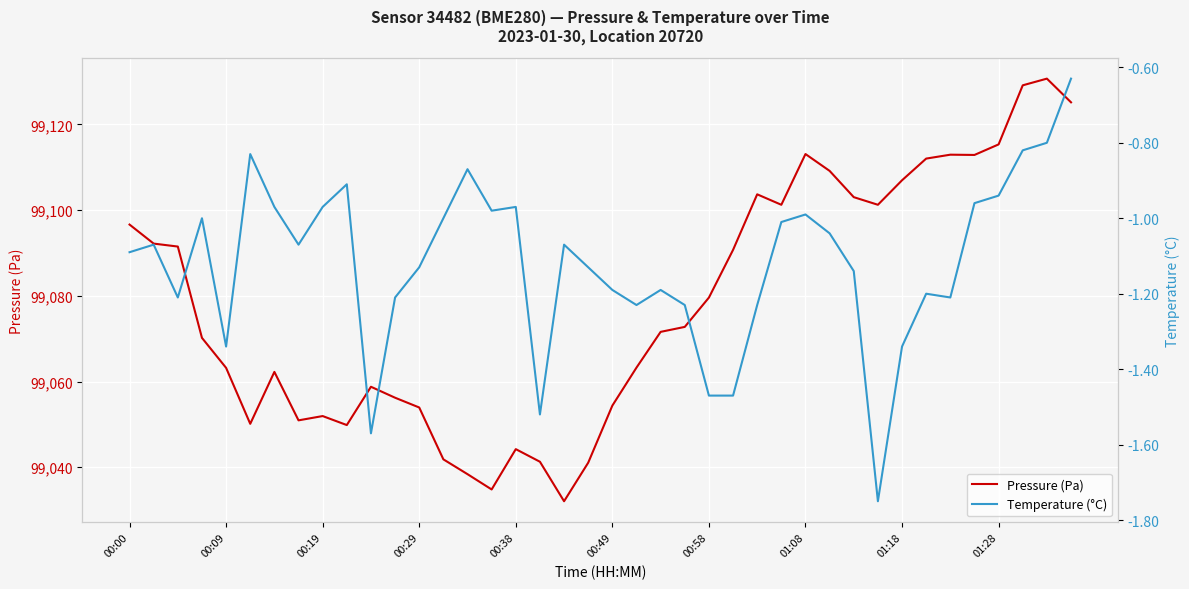

List the series in order of their overall mean, lowest first.

Temperature (°C), Pressure (Pa)